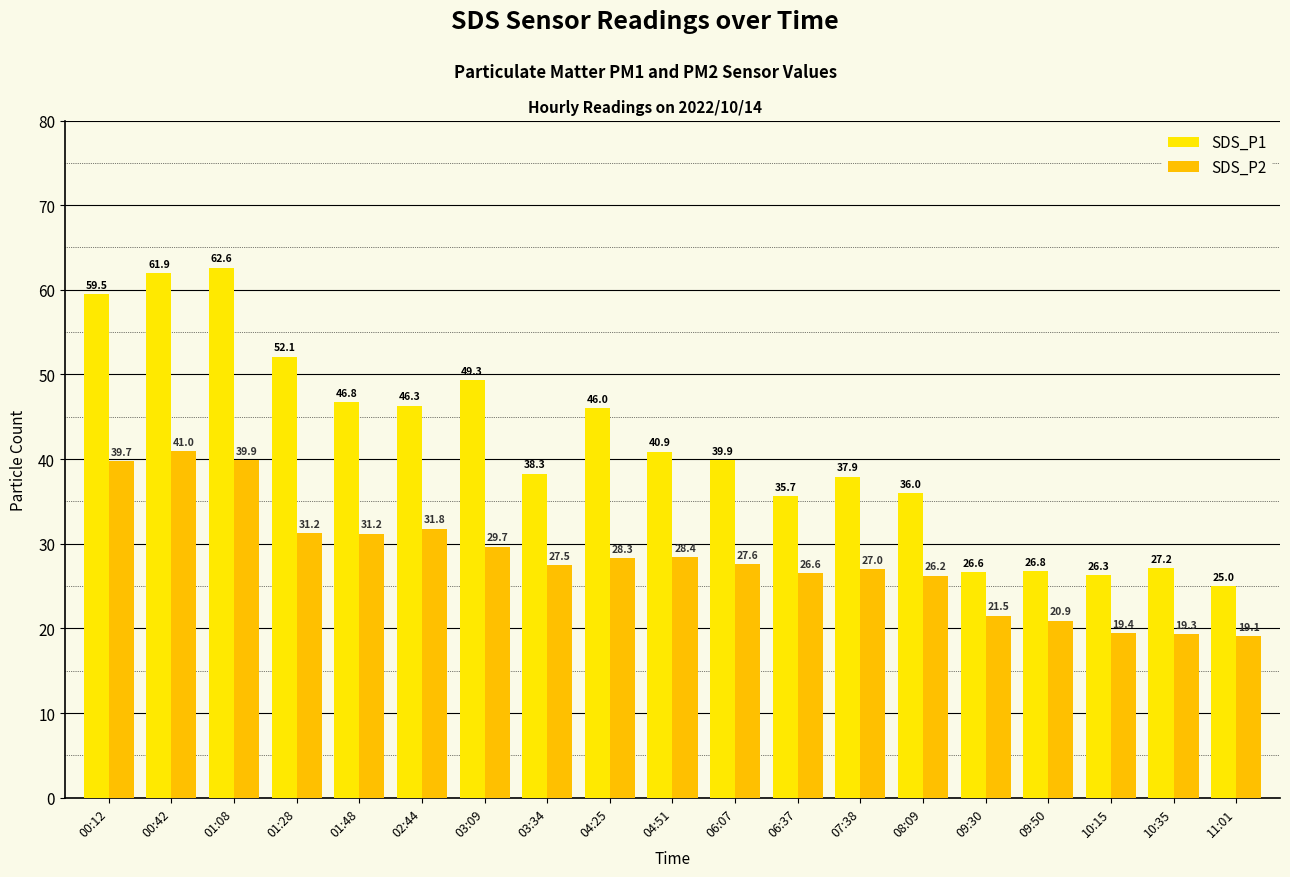

How many data points in SDS_P1 are above 39?

10